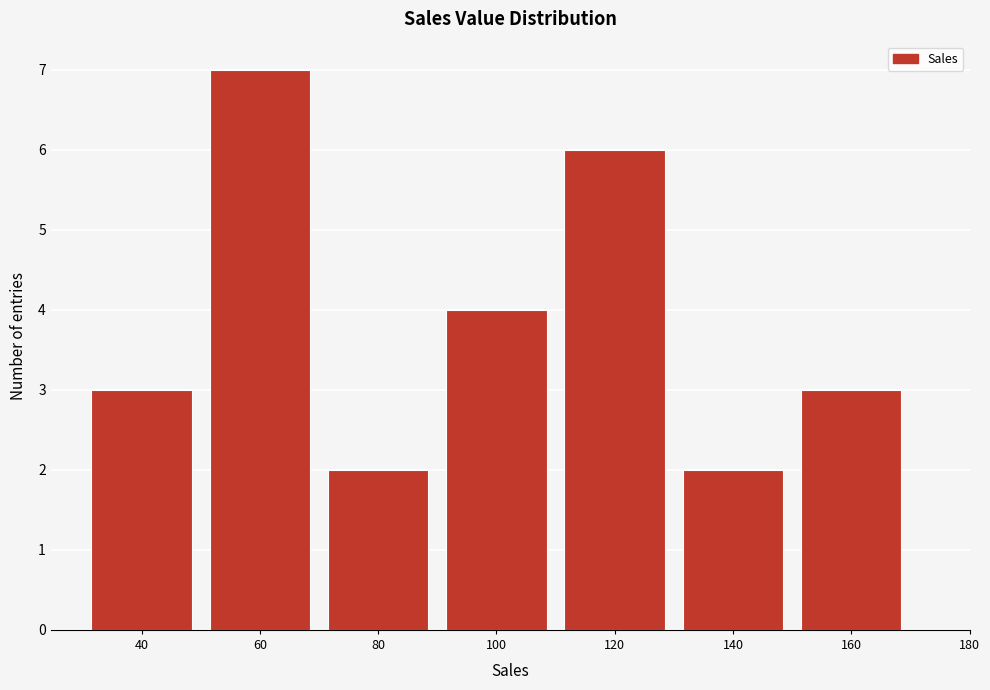

Reading left to right, list all the values displayed in this chart.

40=3	60=7	80=2	100=4	120=6	140=2	160=3